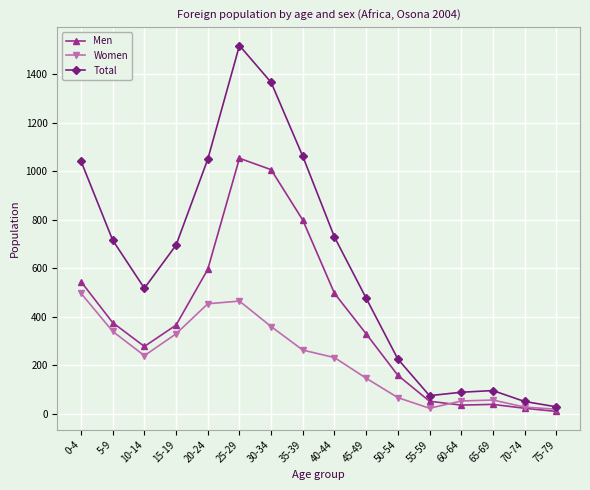

Does the chart display data point markers on the line(s)?

Yes